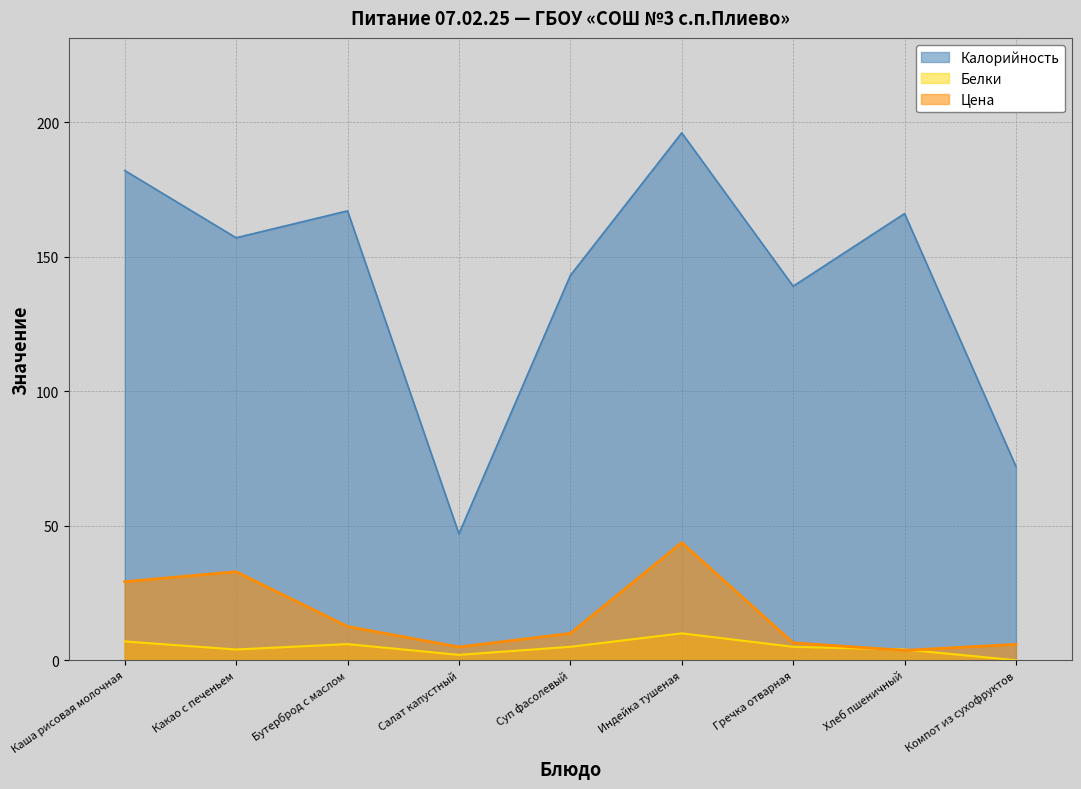

At how many categories does at least one series exceed 26?

9